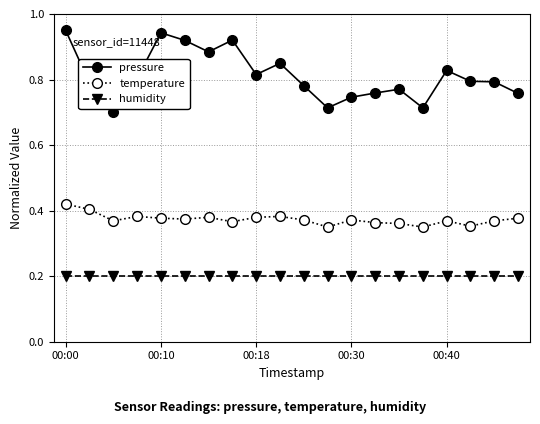

True or false: humidity and temperature cross at least once.

False